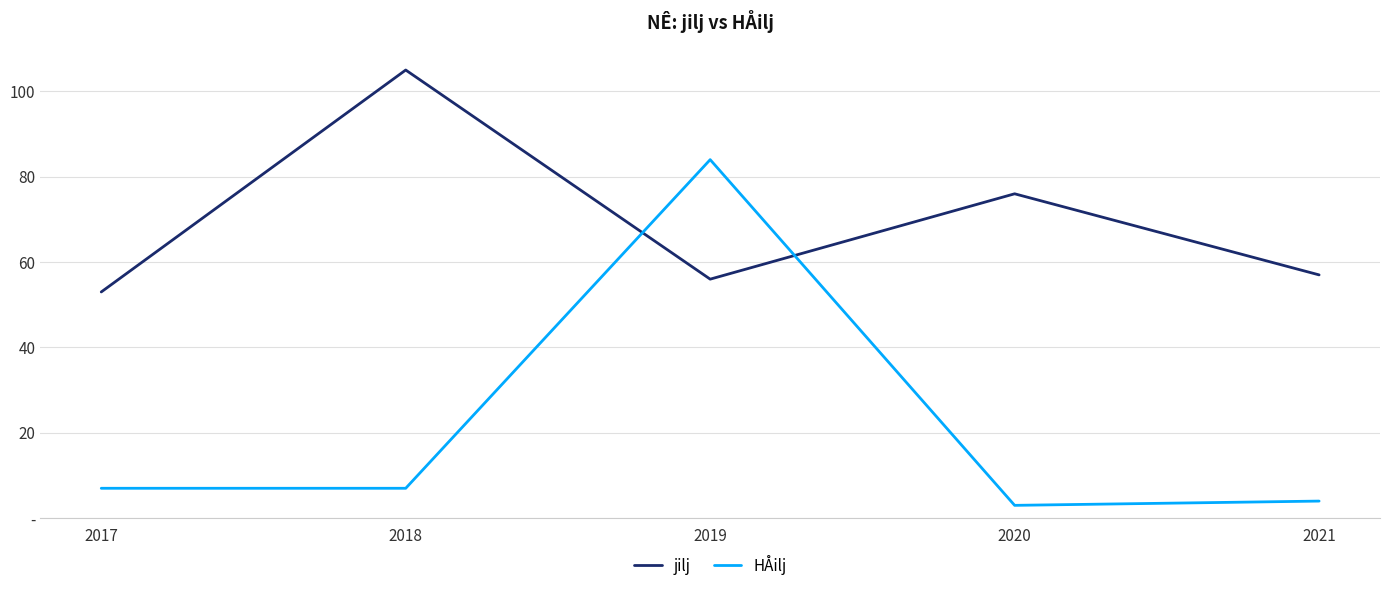

Does the chart have visible grid lines?

Yes